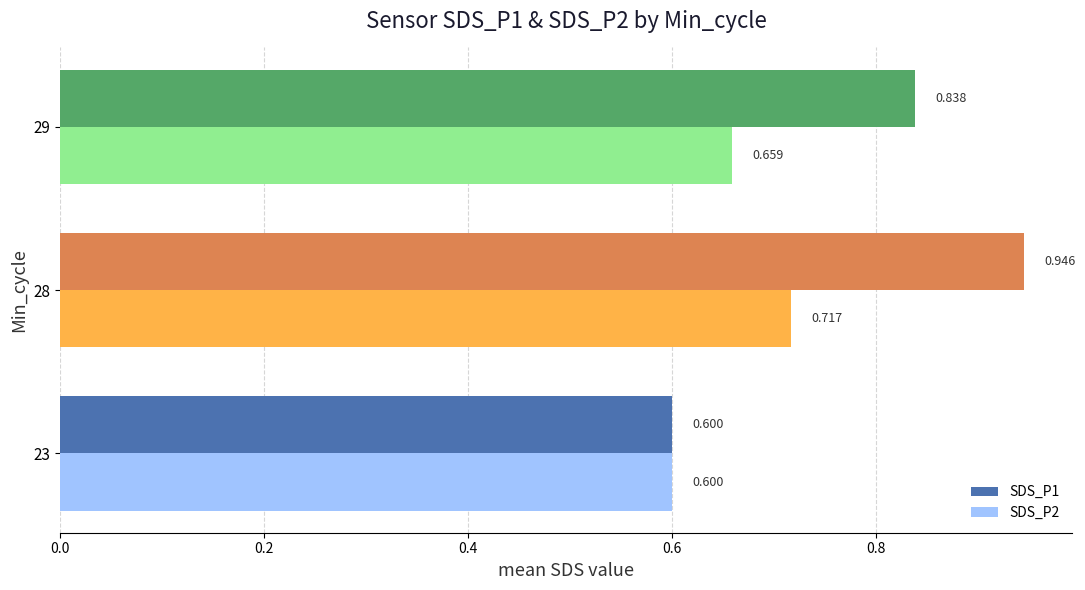

Is the value of SDS_P2 at 29 greater than the value of SDS_P1 at 29?

No